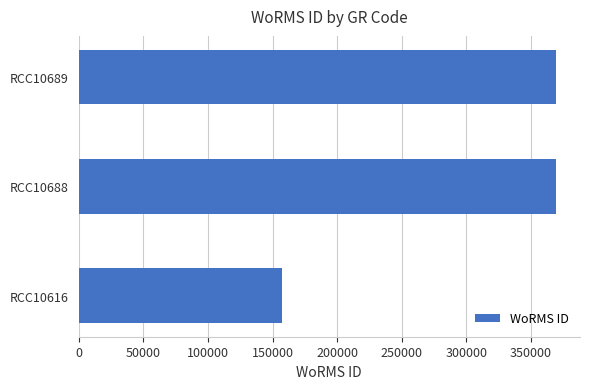

Which has a higher value, RCC10616 or RCC10688?

RCC10688